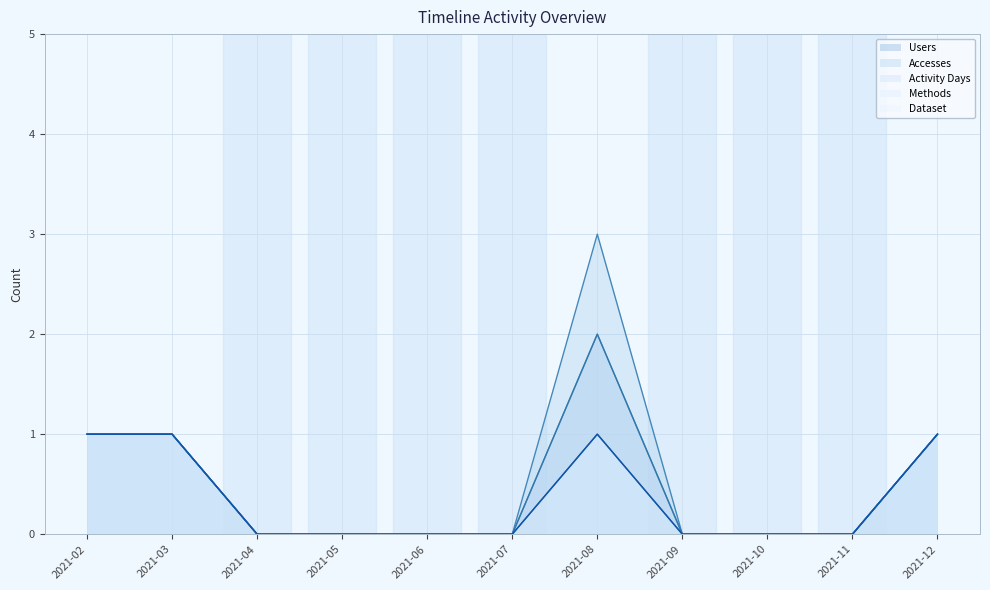

List the series in order of their peak value, highest first.

Accesses, Users, Activity Days, Methods, Dataset